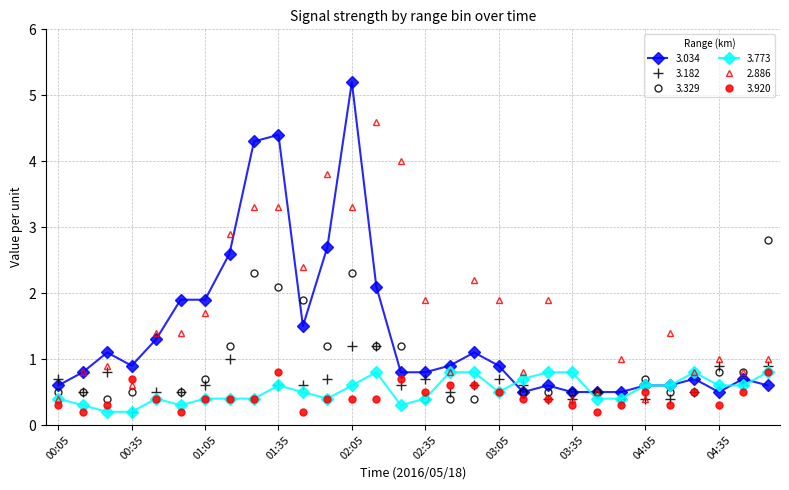

How many data points does each series have?

30